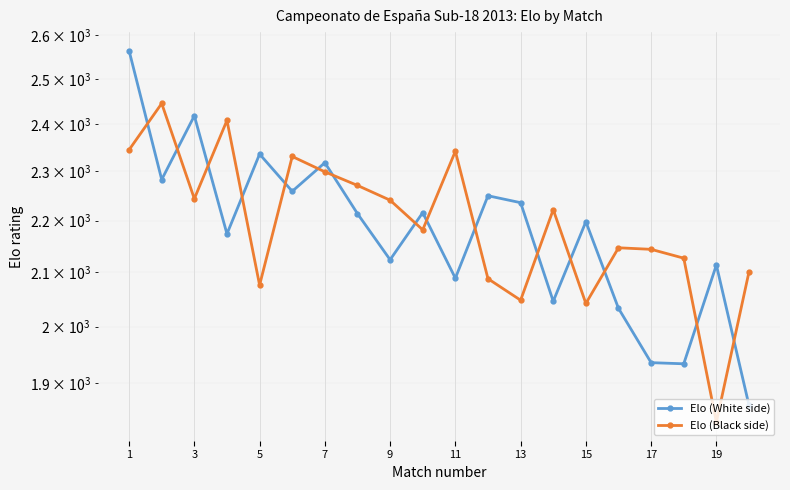

How many lines are shown in the chart?

2